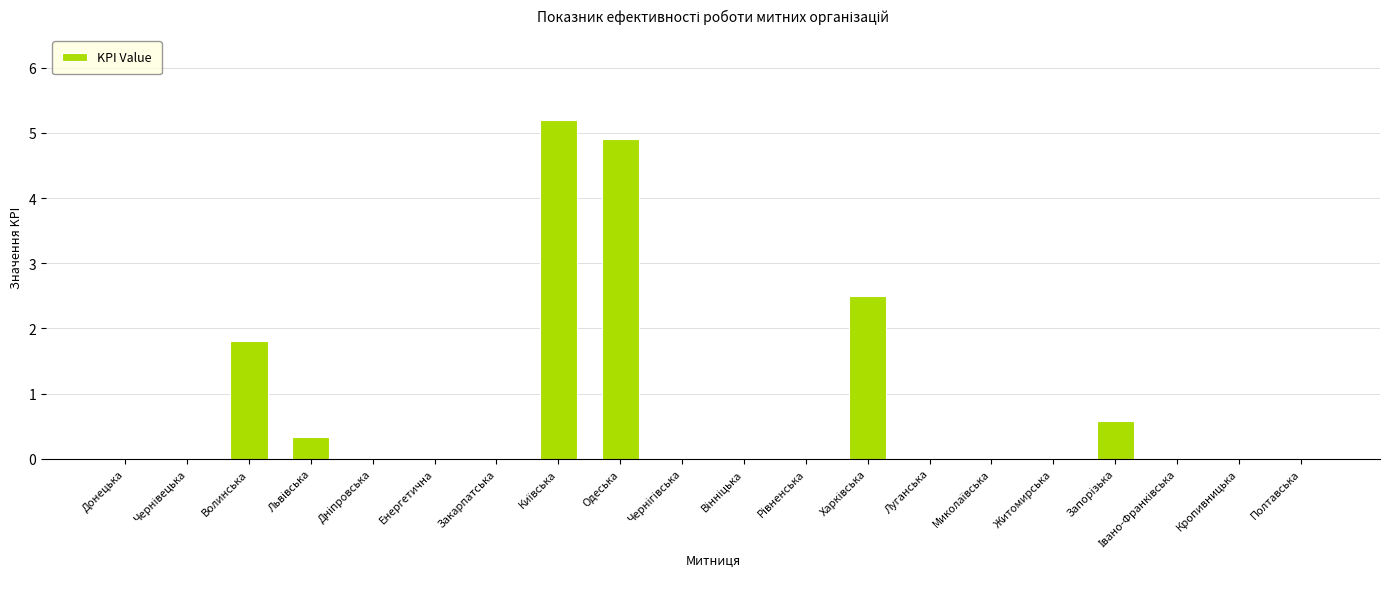

What is the maximum value shown in the chart?

5.2